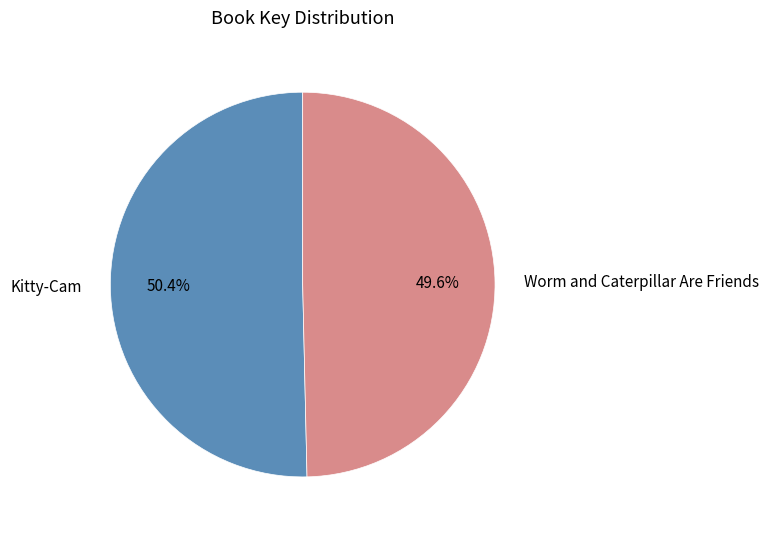

The Kitty-Cam slice represents 50% of the pie. True or false?

True